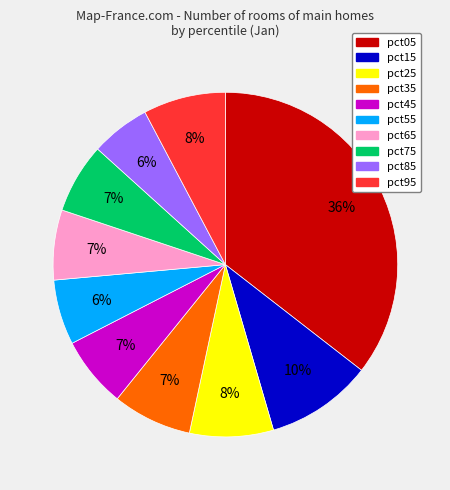

Does any single category account for the majority?

No